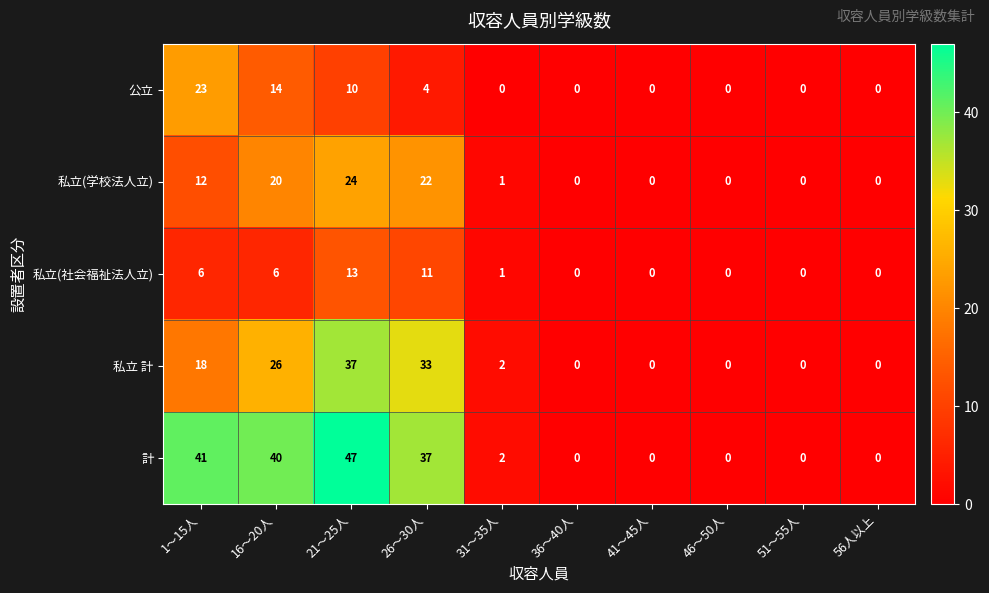

What is the highest value of the 私立(学校法人立) series?

24